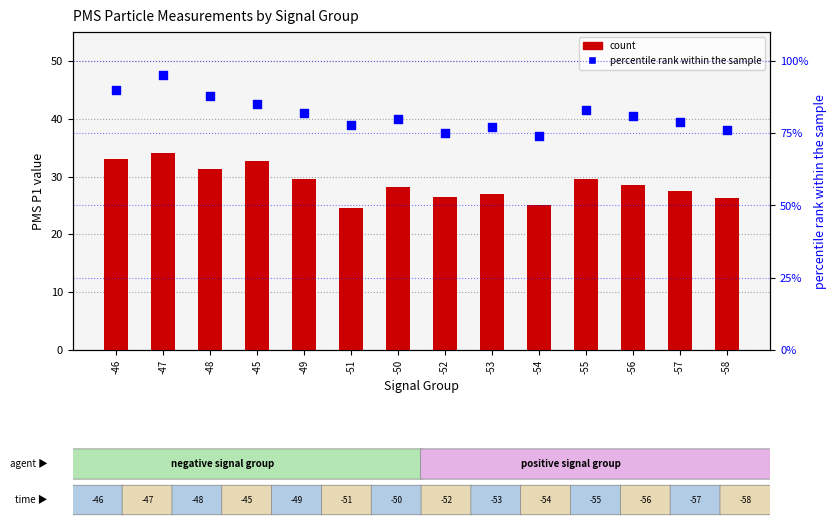

At which category is the sum across all series the highest?

-47